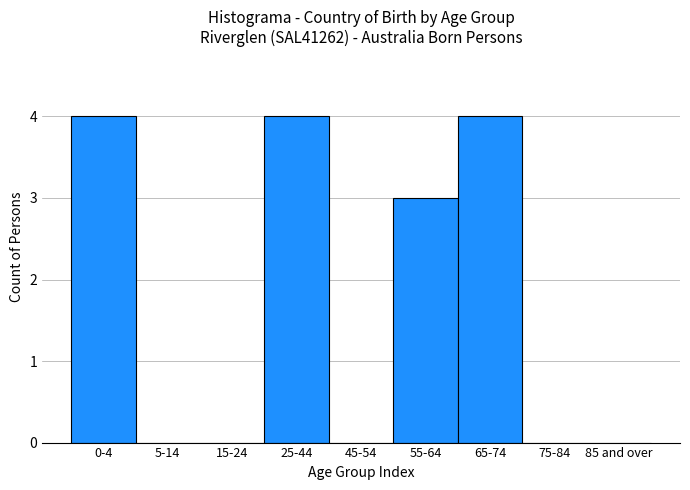

Reading left to right, extract all data points from this chart.

0-4=4	5-14=0	15-24=0	25-44=4	45-54=0	55-64=3	65-74=4	75-84=0	85 and over=0